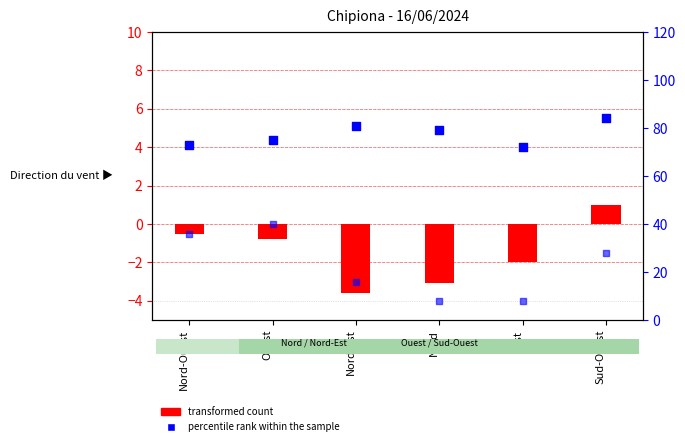

What is the total value across all series at Nord?

75.9